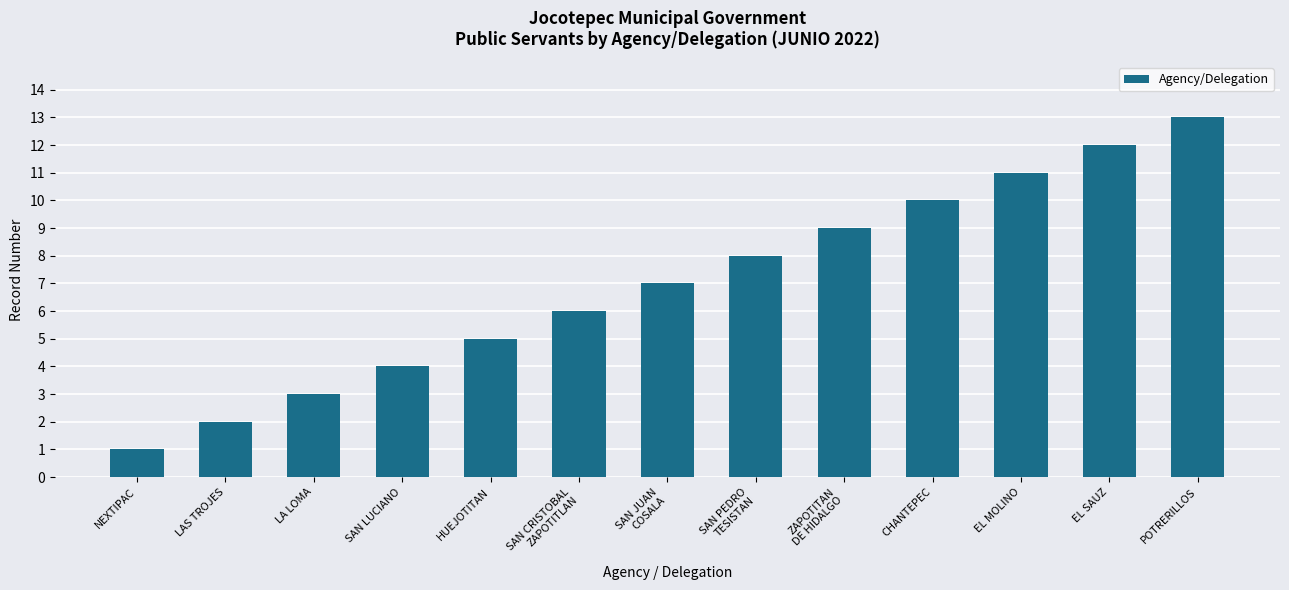

Approximately how many times larger is the value at NEXTIPAC compared to LA LOMA?

0.3